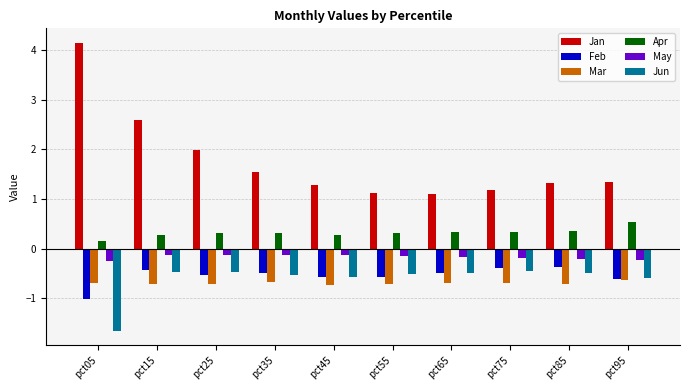

At how many categories does at least one series exceed -1?

10